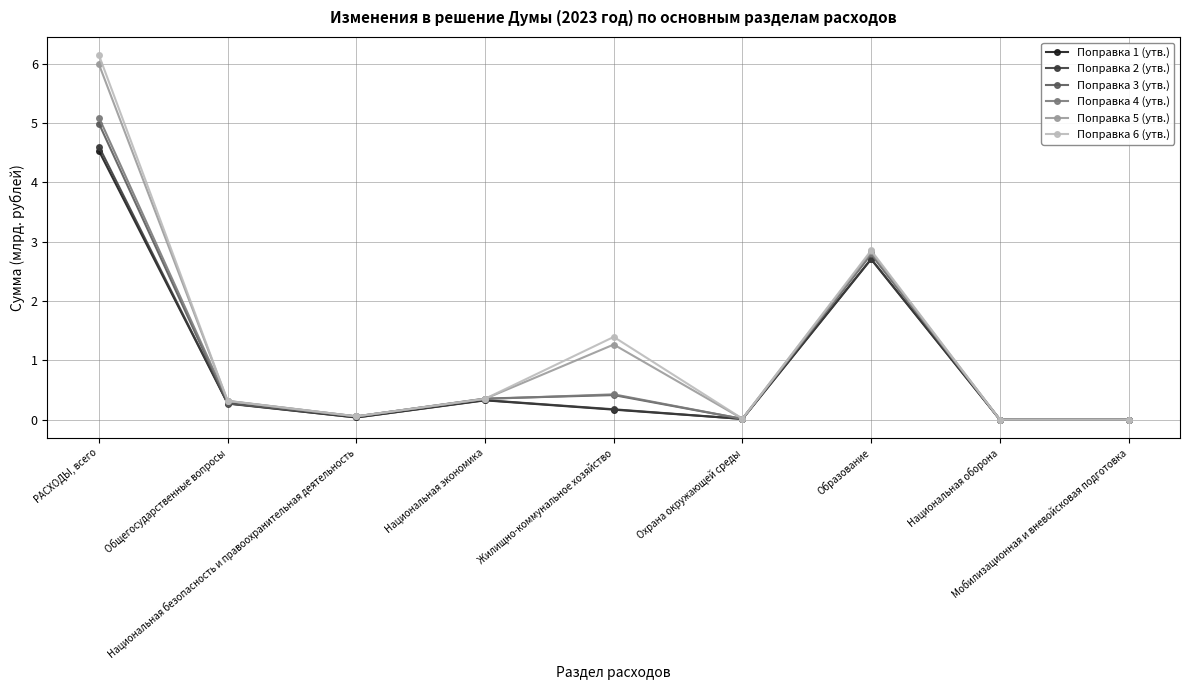

What is the value of the Поправка 2 (утв.) point at the 7th from the left?

2.7